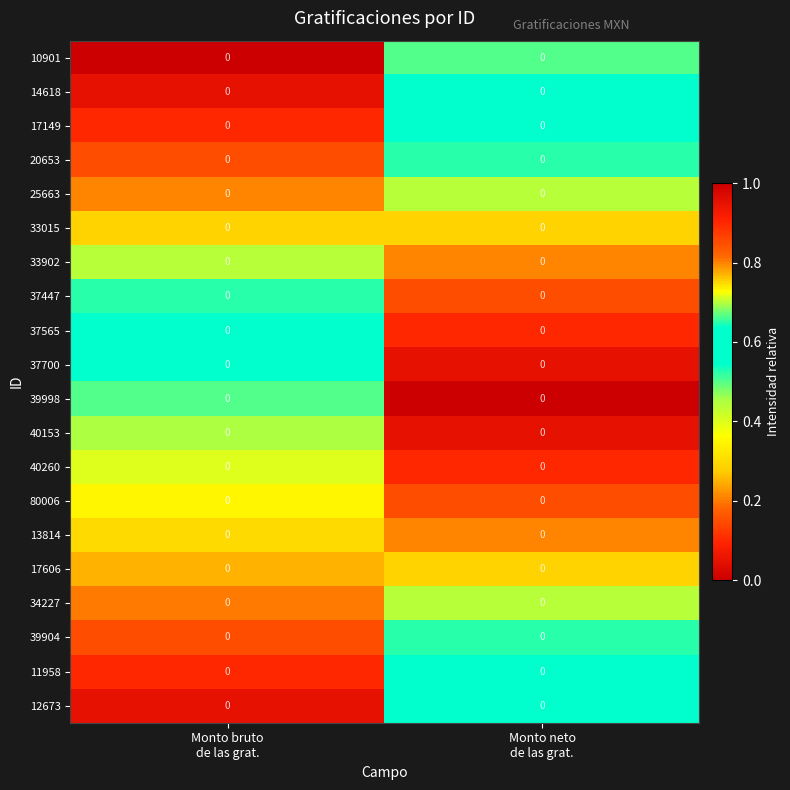

Reading left to right, what are all the values shown in this chart?

10901: Monto bruto
de las grat.=0.0	Monto neto
de las grat.=0.0
14618: Monto bruto
de las grat.=0.0	Monto neto
de las grat.=0.0
17149: Monto bruto
de las grat.=0.0	Monto neto
de las grat.=0.0
20653: Monto bruto
de las grat.=0.0	Monto neto
de las grat.=0.0
25663: Monto bruto
de las grat.=0.0	Monto neto
de las grat.=0.0
33015: Monto bruto
de las grat.=0.0	Monto neto
de las grat.=0.0
33902: Monto bruto
de las grat.=0.0	Monto neto
de las grat.=0.0
37447: Monto bruto
de las grat.=0.0	Monto neto
de las grat.=0.0
37565: Monto bruto
de las grat.=0.0	Monto neto
de las grat.=0.0
37700: Monto bruto
de las grat.=0.0	Monto neto
de las grat.=0.0
39998: Monto bruto
de las grat.=0.0	Monto neto
de las grat.=0.0
40153: Monto bruto
de las grat.=0.0	Monto neto
de las grat.=0.0
40260: Monto bruto
de las grat.=0.0	Monto neto
de las grat.=0.0
80006: Monto bruto
de las grat.=0.0	Monto neto
de las grat.=0.0
13814: Monto bruto
de las grat.=0.0	Monto neto
de las grat.=0.0
17606: Monto bruto
de las grat.=0.0	Monto neto
de las grat.=0.0
34227: Monto bruto
de las grat.=0.0	Monto neto
de las grat.=0.0
39904: Monto bruto
de las grat.=0.0	Monto neto
de las grat.=0.0
11958: Monto bruto
de las grat.=0.0	Monto neto
de las grat.=0.0
12673: Monto bruto
de las grat.=0.0	Monto neto
de las grat.=0.0